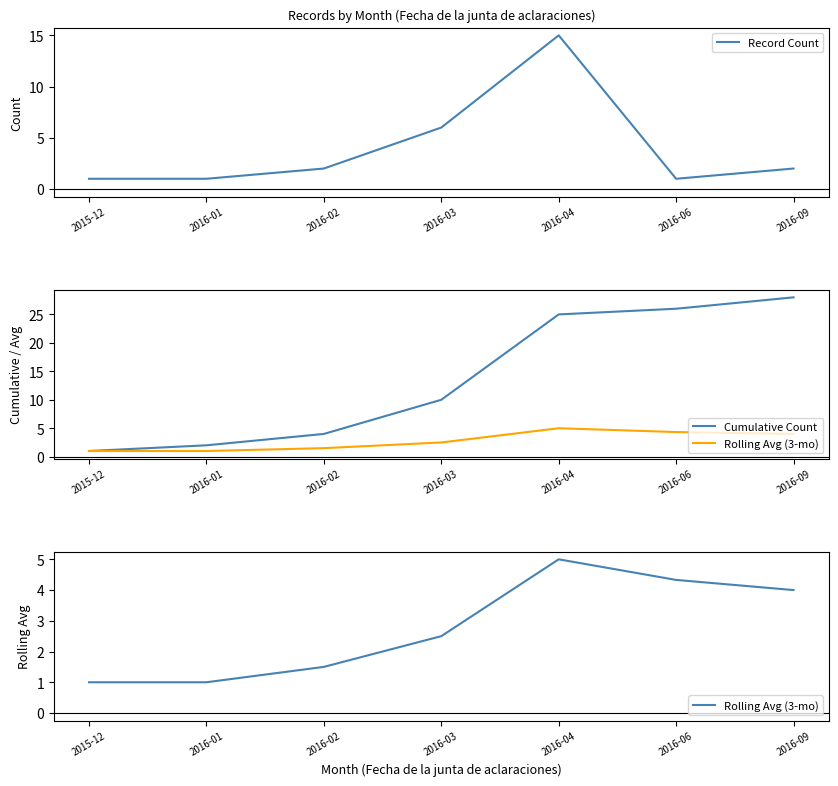

True or false: Record Count has a value of 1.0 at 2016-01.

True